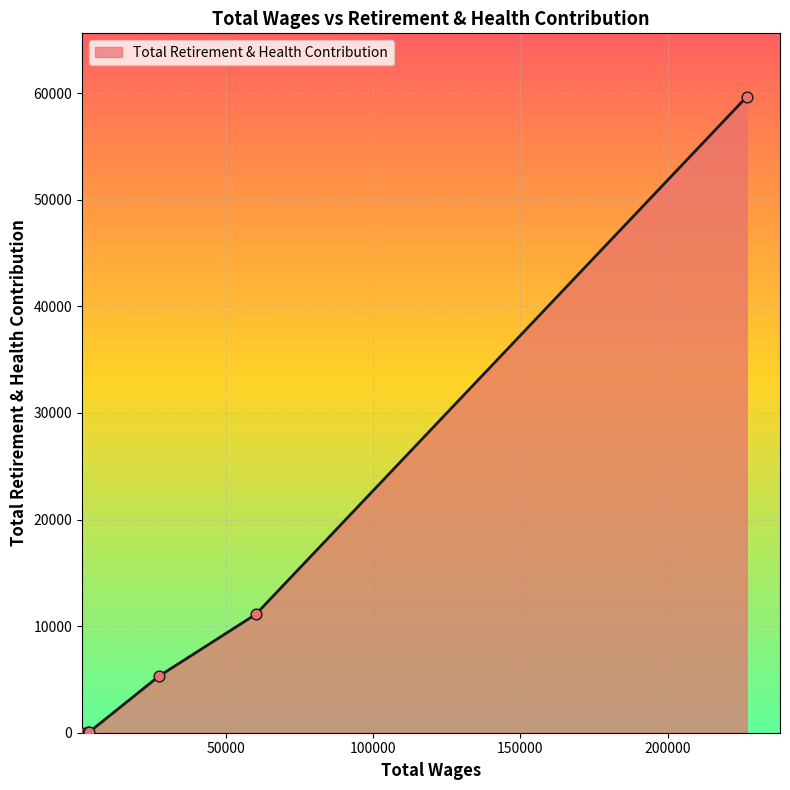

What is the difference between the second highest and minimum values?

11094